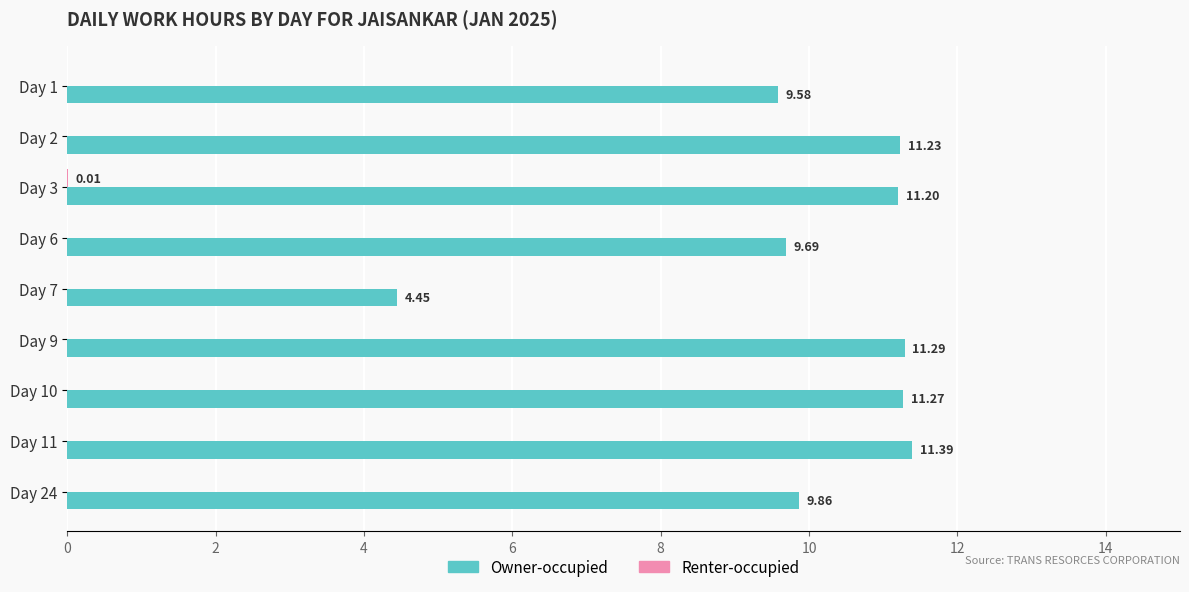

At which category is the sum across all series the highest?

Day 11